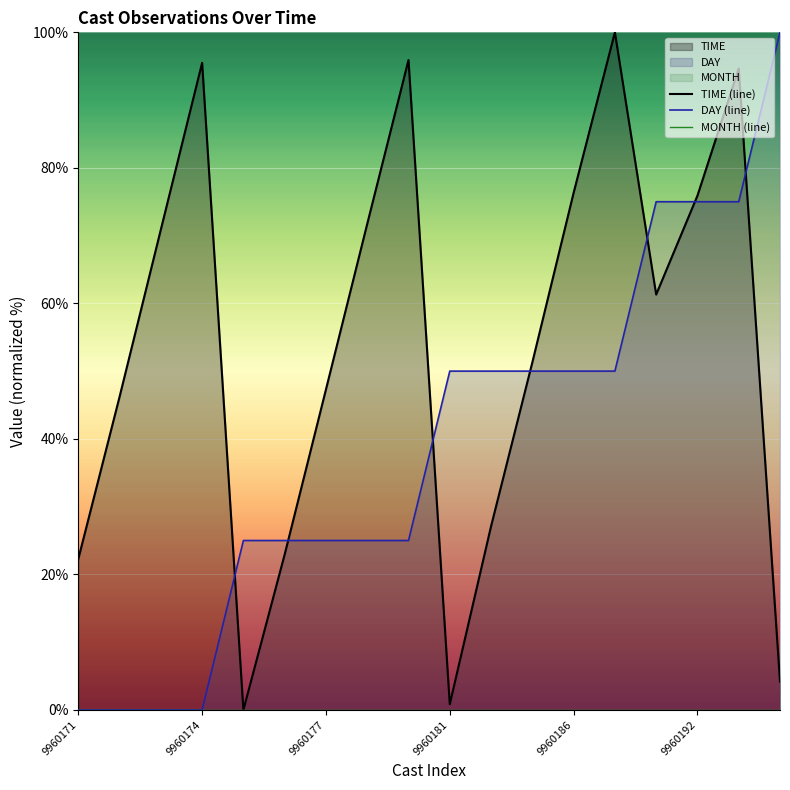

At which label does TIME first exceed 61?

9960173